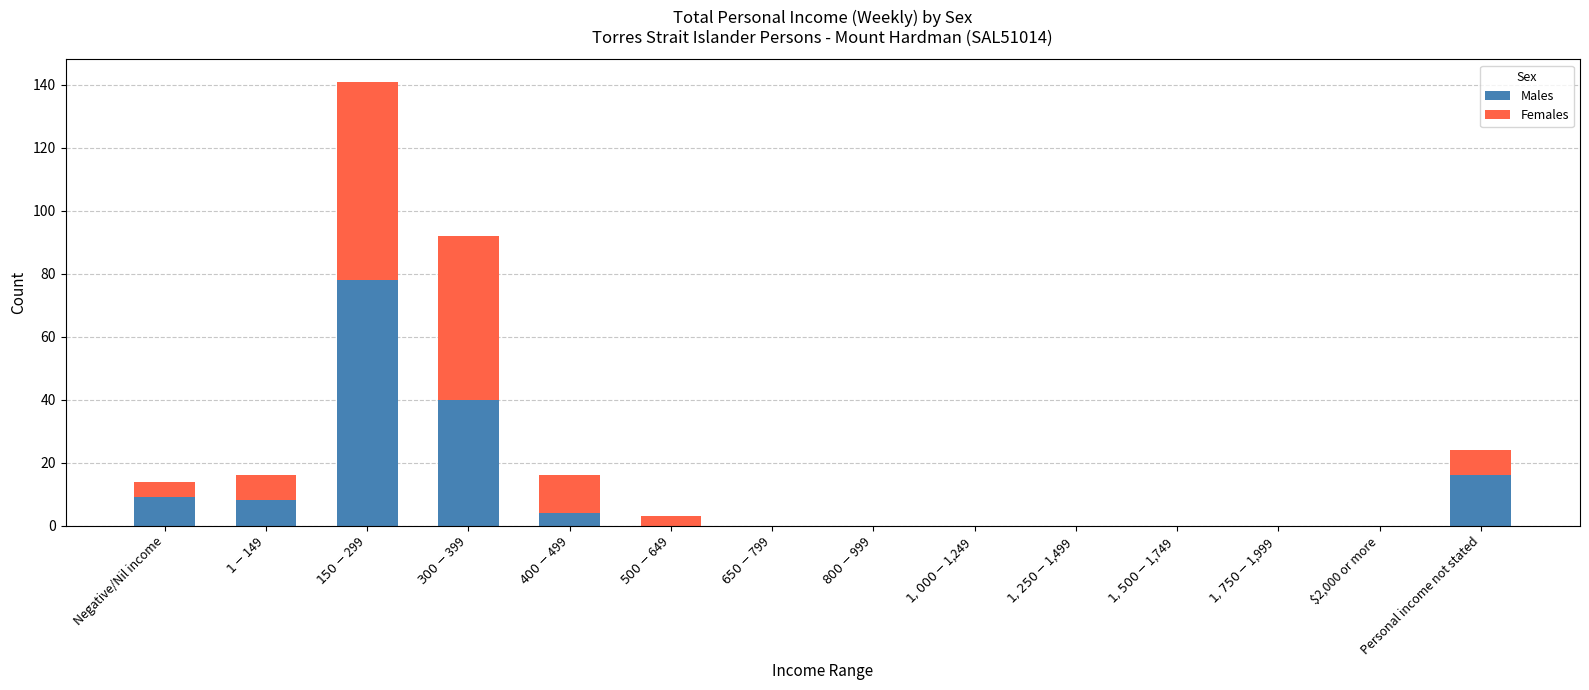

What is the sum of all Males values?

155